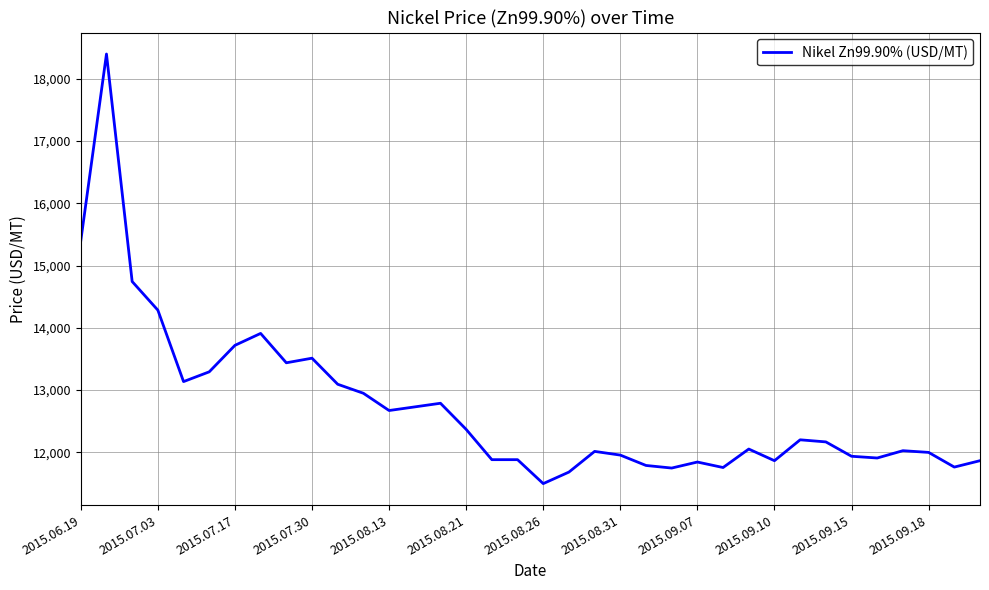

What is the smallest value displayed?

11495.5